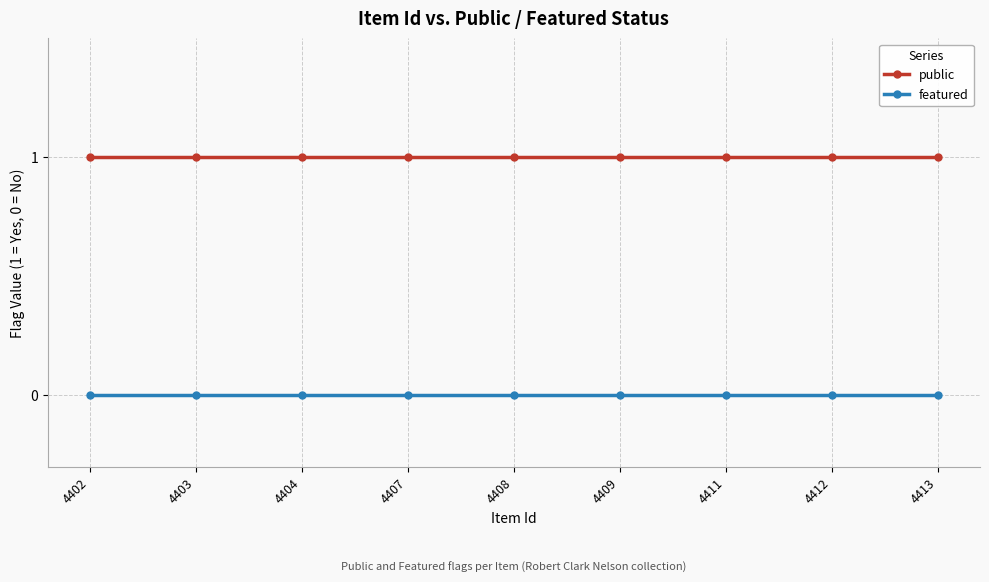

List the series in order of their peak value, highest first.

public, featured